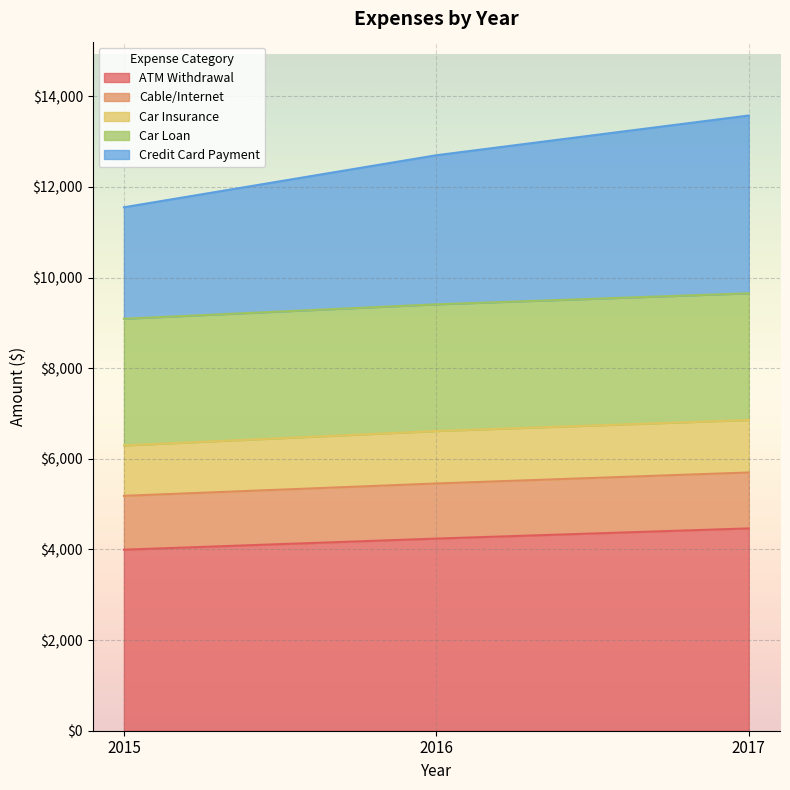

What are all the series names shown in the legend?

ATM Withdrawal, Cable/Internet, Car Insurance, Car Loan, Credit Card Payment